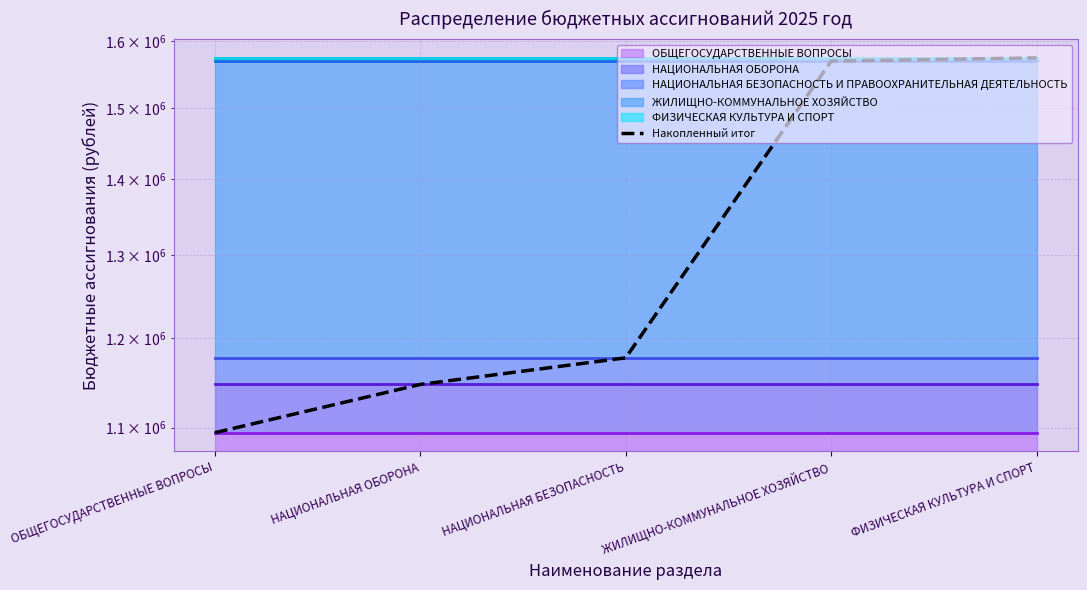

Which category has the highest value across all series?

ФИЗИЧЕСКАЯ КУЛЬТУРА И СПОРТ